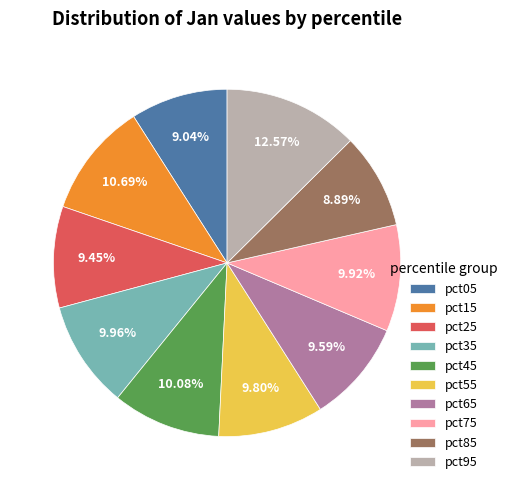

To the nearest percent, what is the difference between the largest and smallest slice percentages?

4%